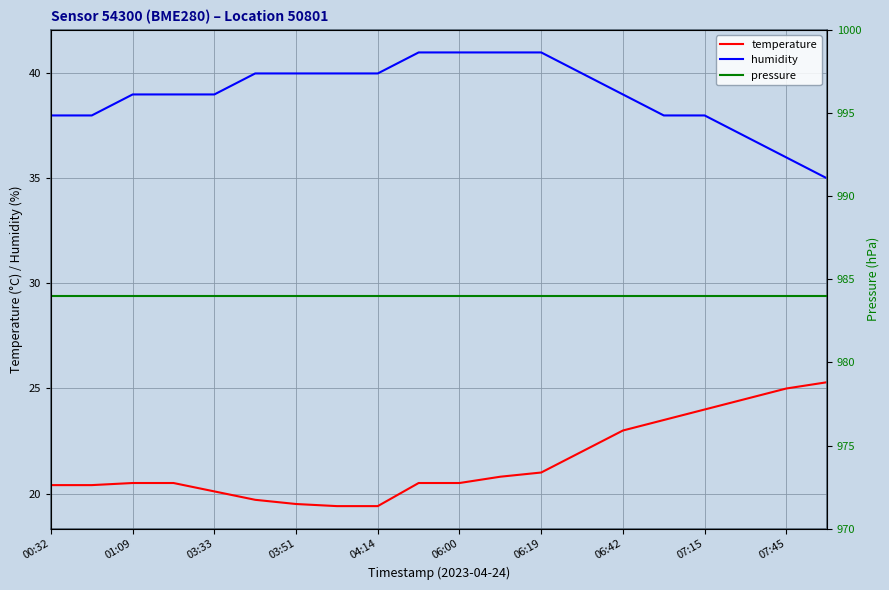

Is it true that humidity equals 39.0 at 03:33?

True